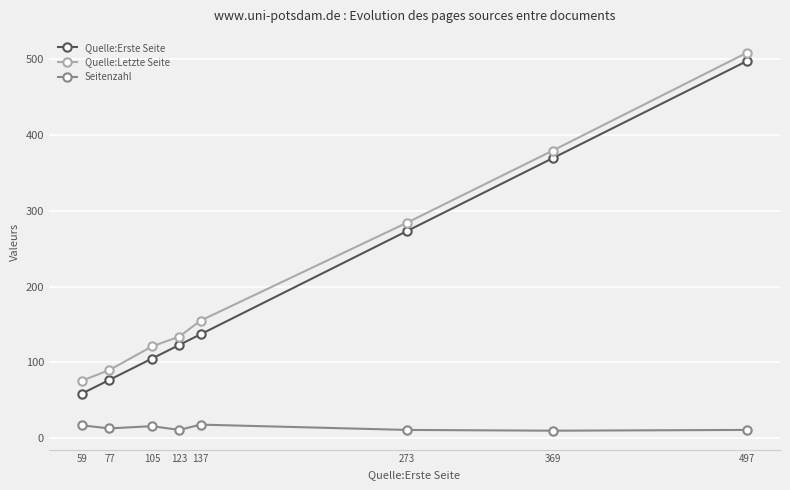

Rank the series at 77 from highest to lowest value.

Quelle:Letzte Seite, Quelle:Erste Seite, Seitenzahl